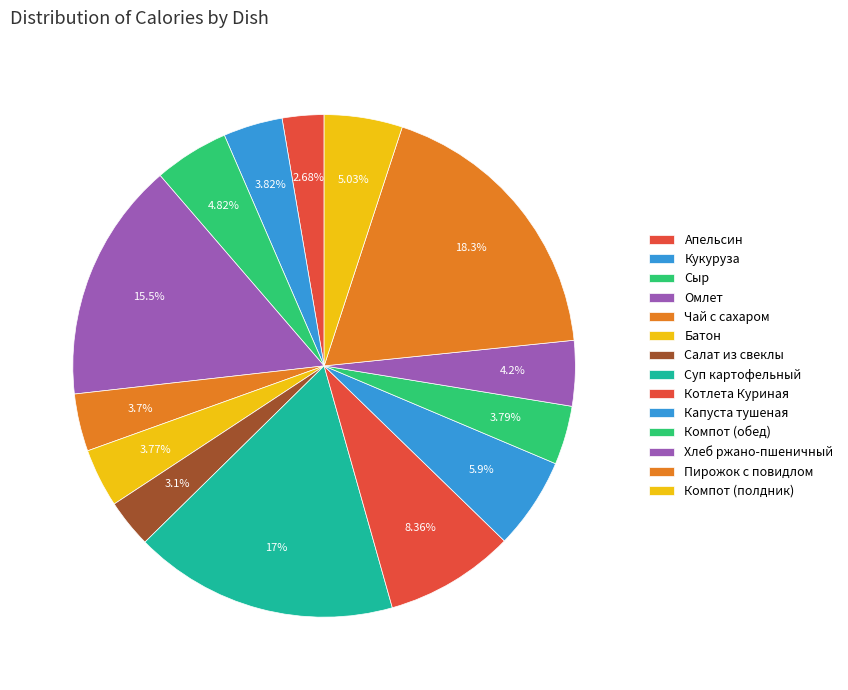

Rank the categories by value from highest to lowest.

Пирожок с повидлом, Суп картофельный, Омлет, Котлета Куриная, Капуста тушеная, Компот (полдник), Сыр, Хлеб ржано-пшеничный, Кукуруза, Компот (обед), Батон, Чай с сахаром, Салат из свеклы, Апельсин